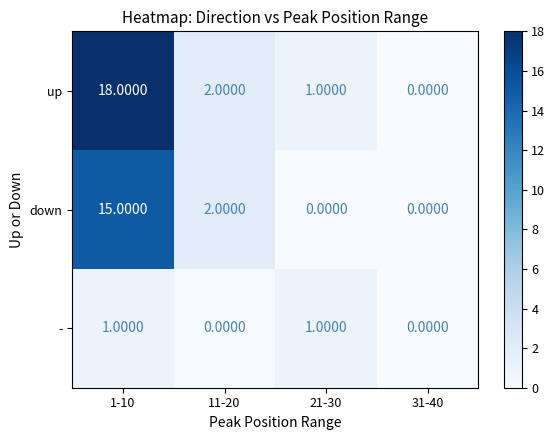

How many categories are shown in the chart?

4